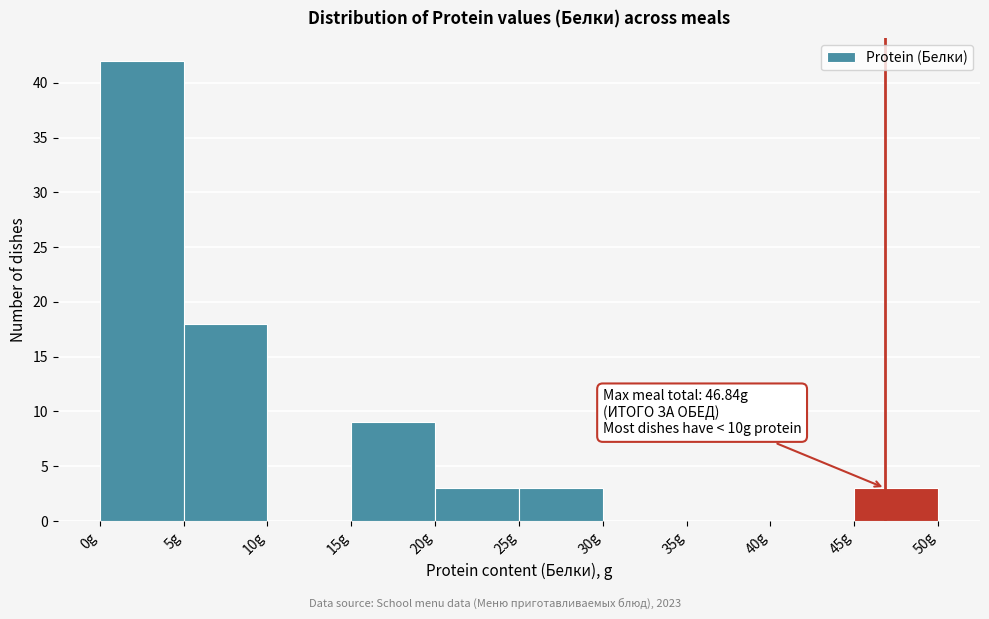

Over which range of the x-axis is the bar tallest?

0 to 5